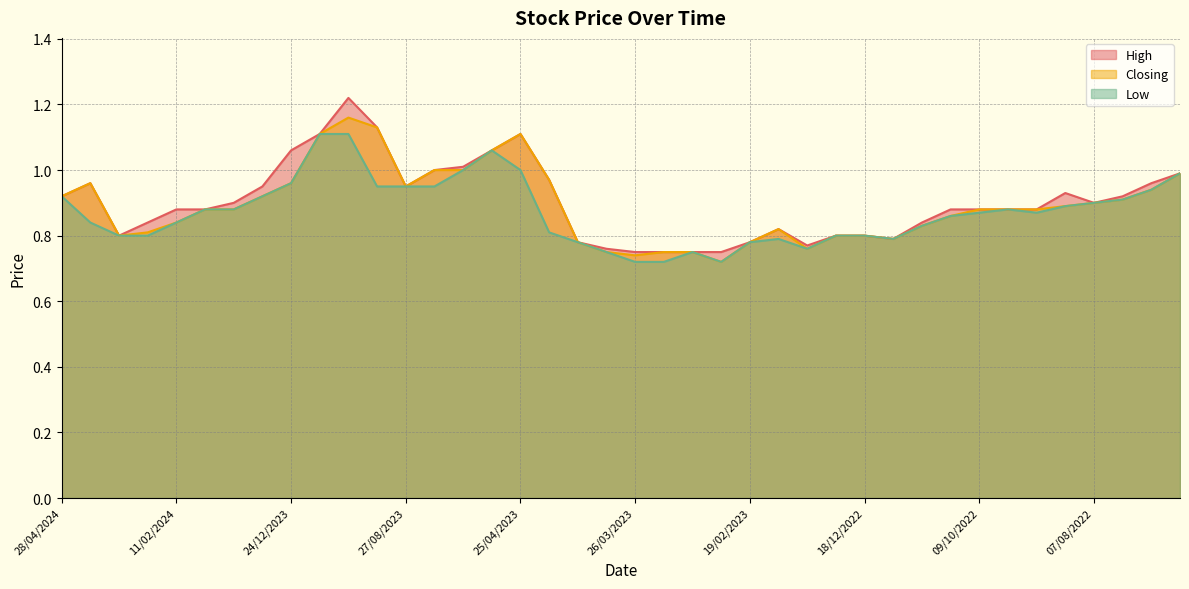

Is it true that Low equals 0.8 at 11/02/2024?

True